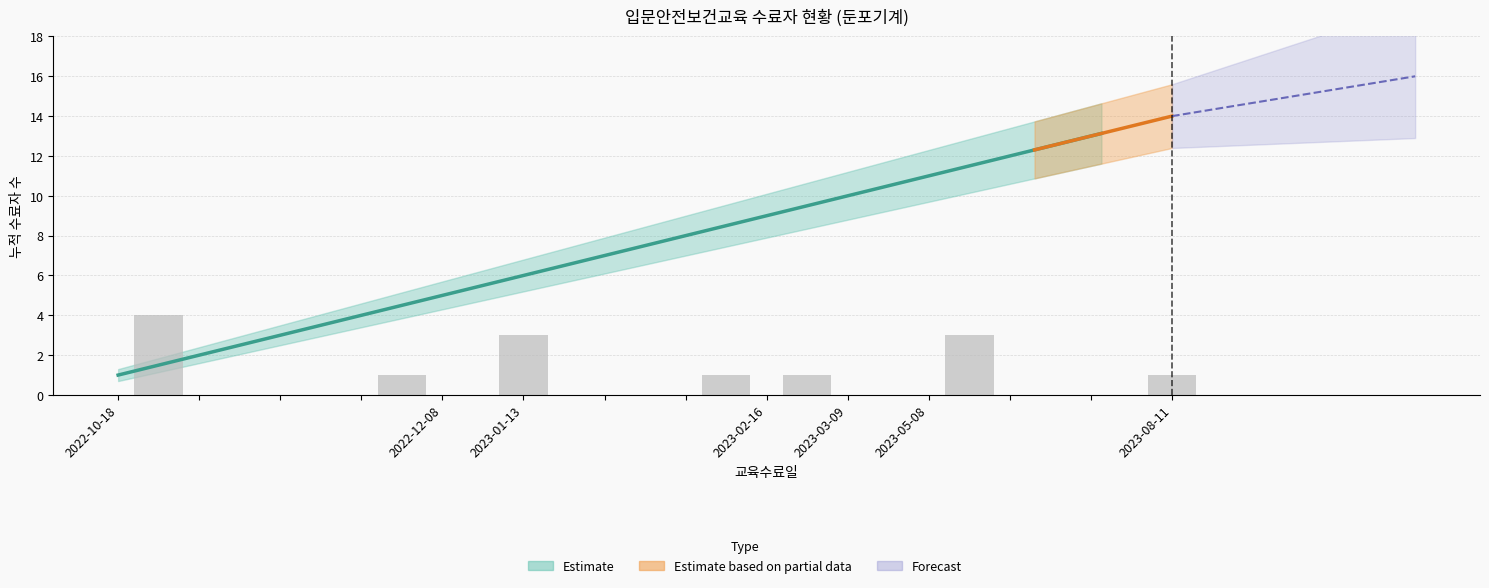

What is the sum of the Lower Bound values at 2022-10-18 and 2023-03-09?

9.5